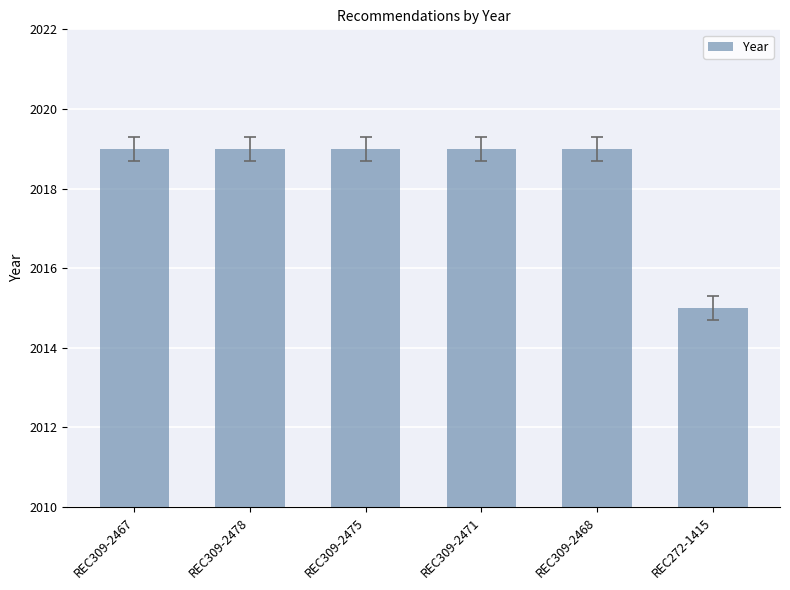

Approximately how many times larger is the value at REC309-2475 compared to REC309-2471?

1.0